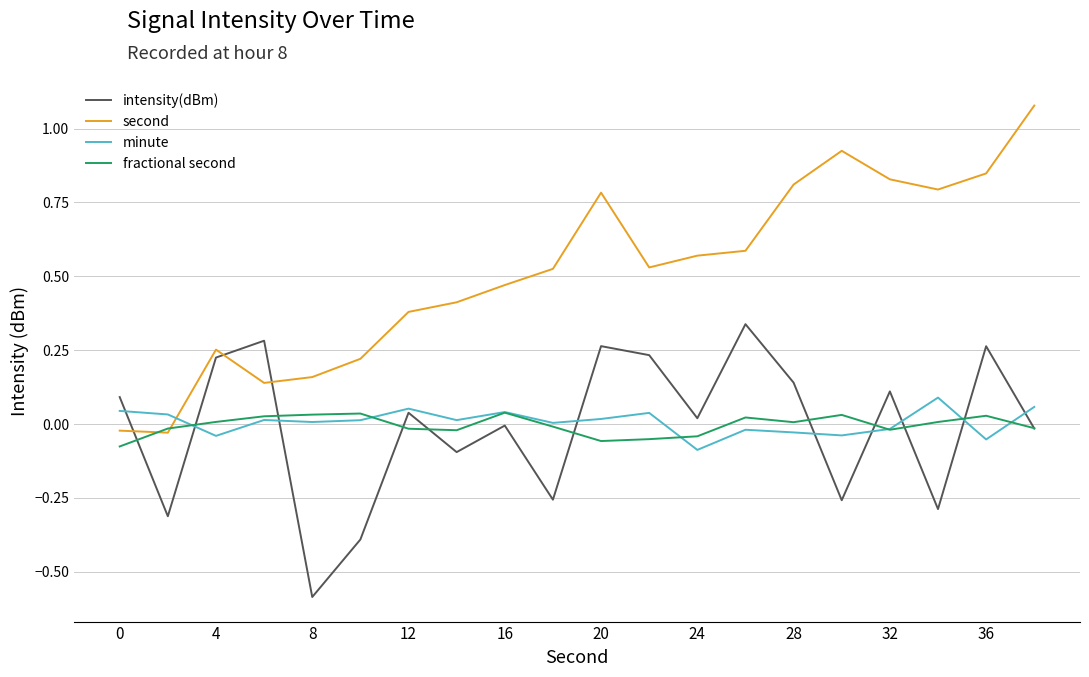

True or false: second and intensity(dBm) cross at least once.

True